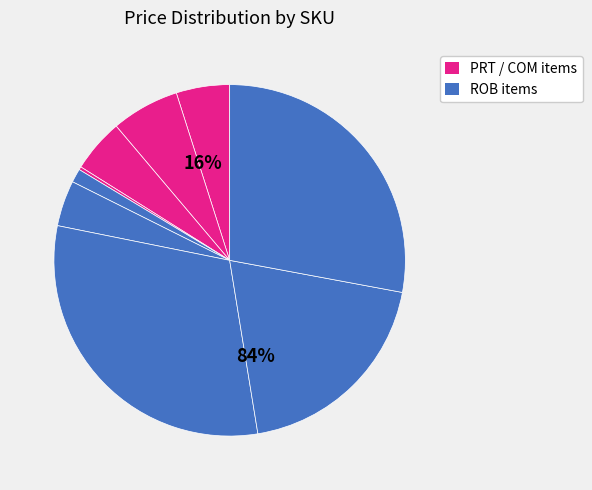

What portion of the pie excludes COM-10095?

93.7%